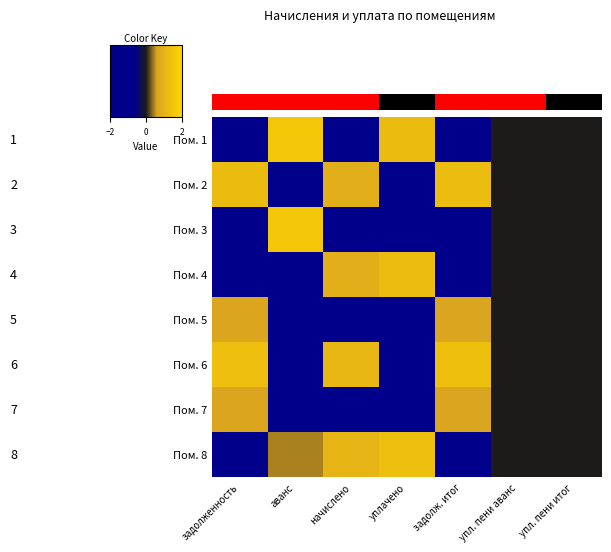

The value of Пом. 1 at задолженность is -1.0. True or false?

True